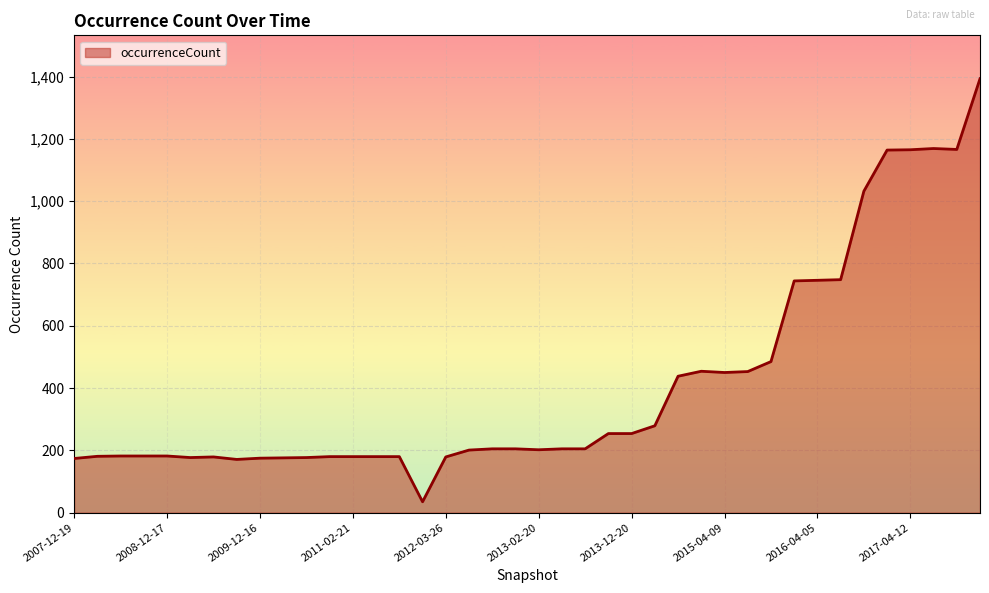

What is the difference between the maximum and minimum values?

1358